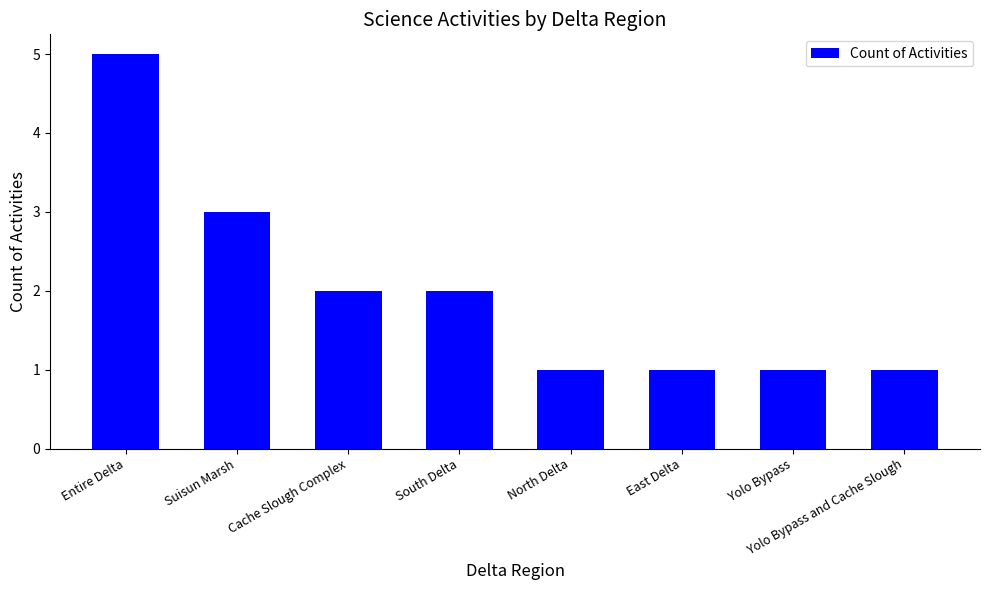

Reading left to right, list all the values displayed in this chart.

5	3	2	2	1	1	1	1